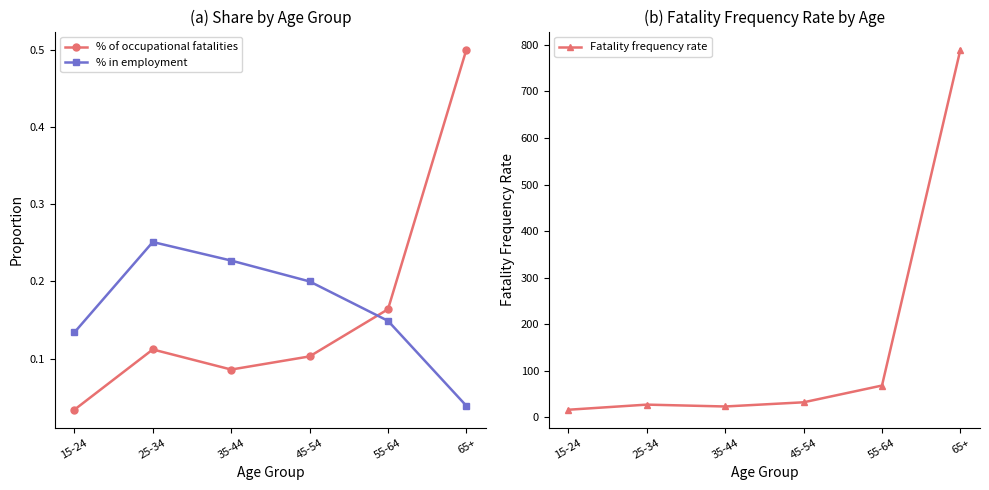

True or false: Fatality frequency rate has a value of 68.0 at 55-64.

True